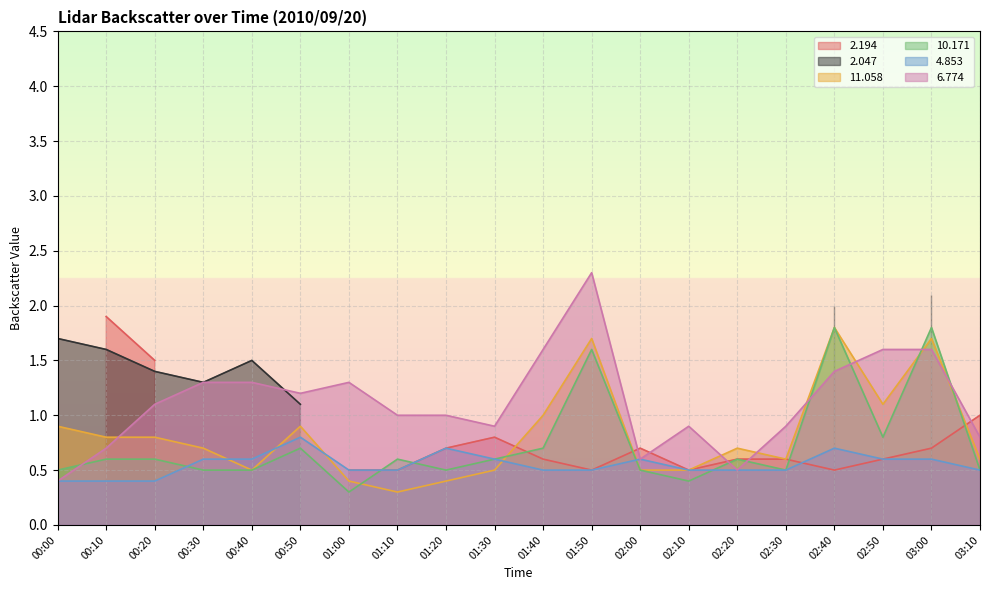

Which has a higher value, 02:00 or 01:10?

02:00